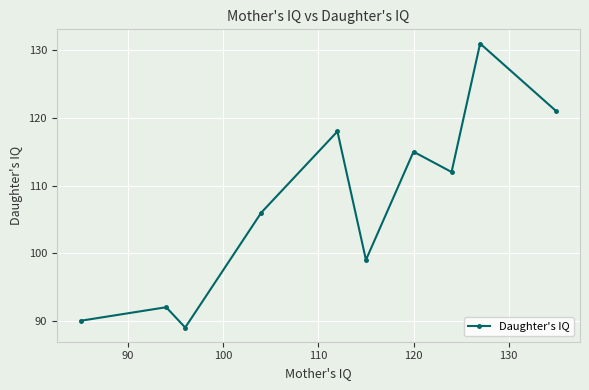

What is the difference between the maximum and second lowest values?

41